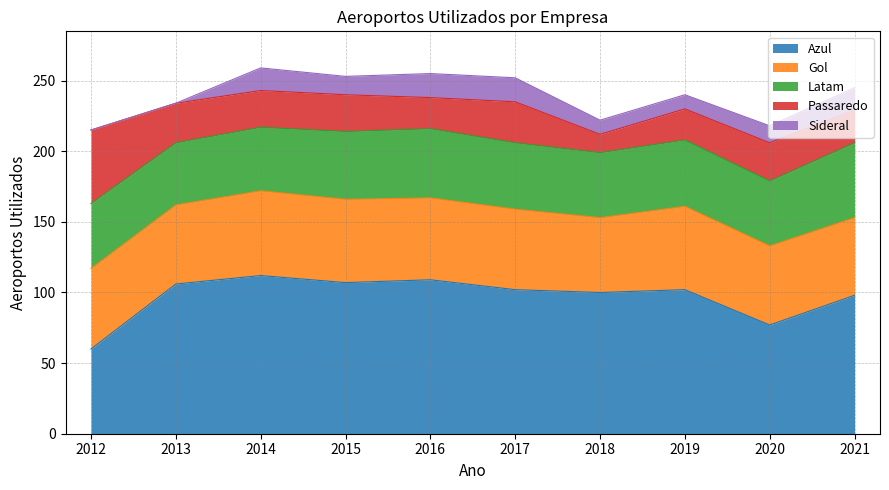

At which category does Passaredo reach its first local valley?

2016